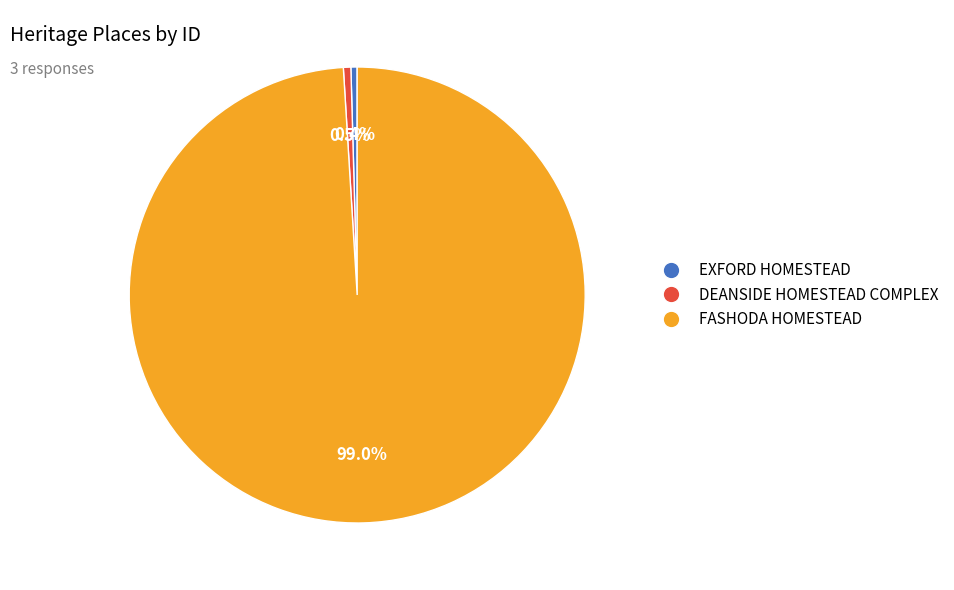

The DEANSIDE HOMESTEAD COMPLEX slice represents 11% of the pie. True or false?

False